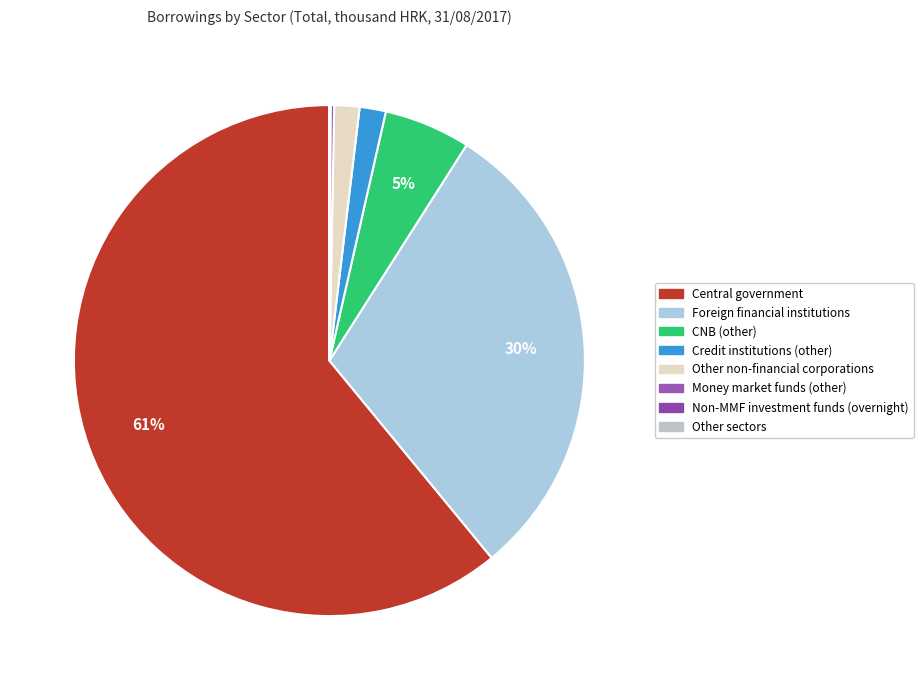

What is the majority slice?

Central government